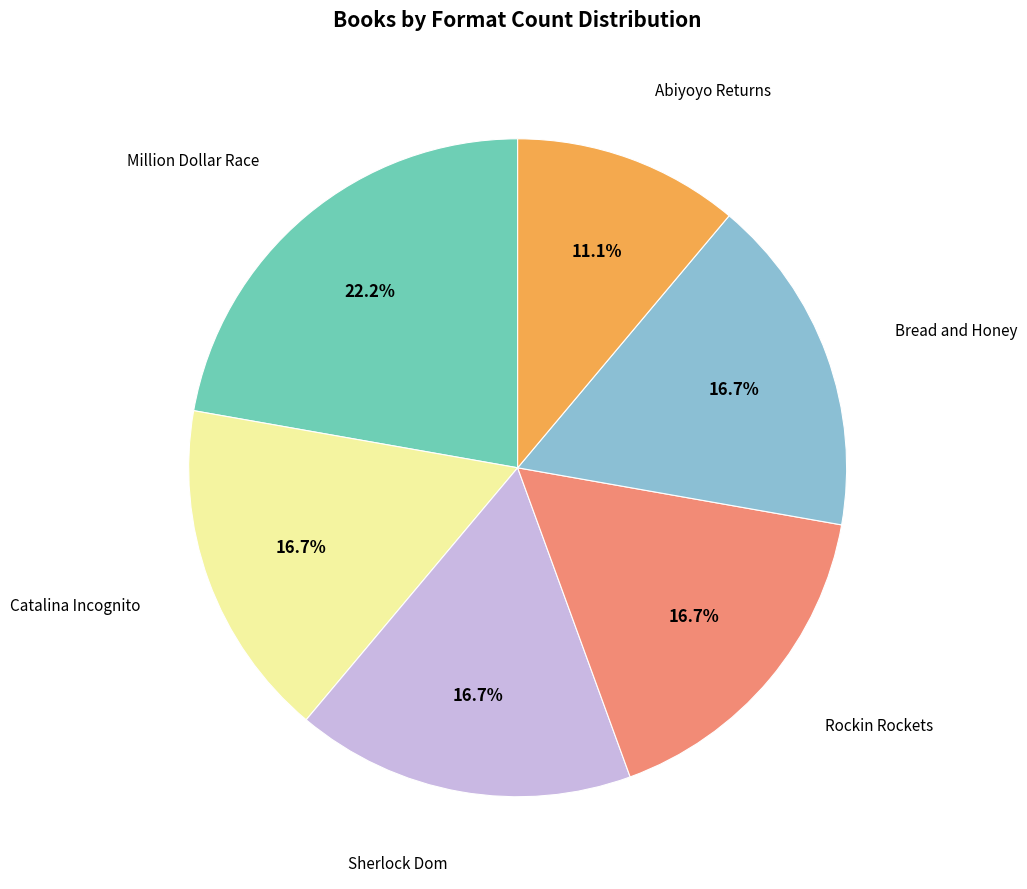

How many segments does this pie chart have?

6